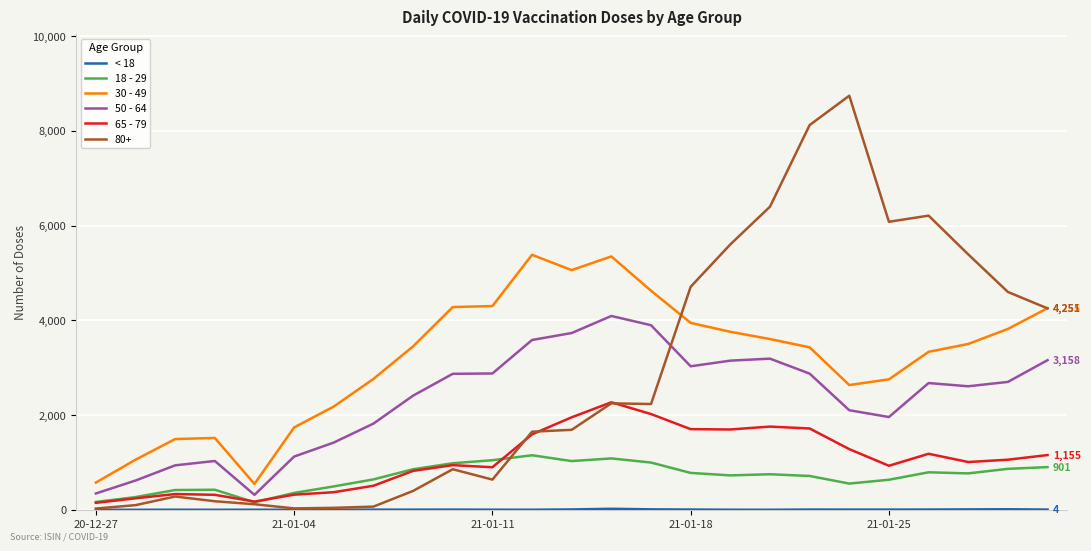

Which series has the widest spread of values?

80+